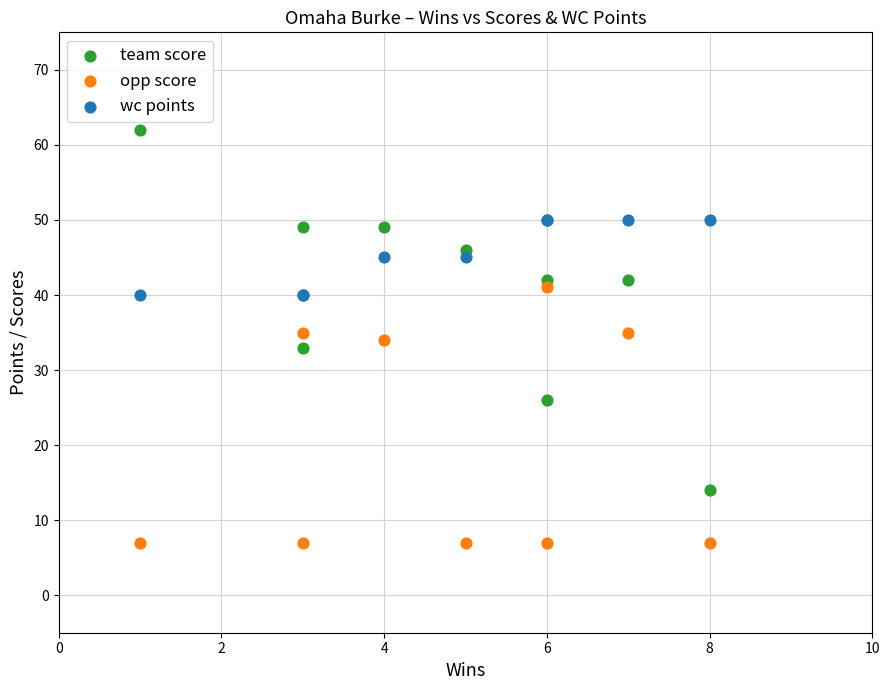

Which series contains the lowest Y value?

opp score